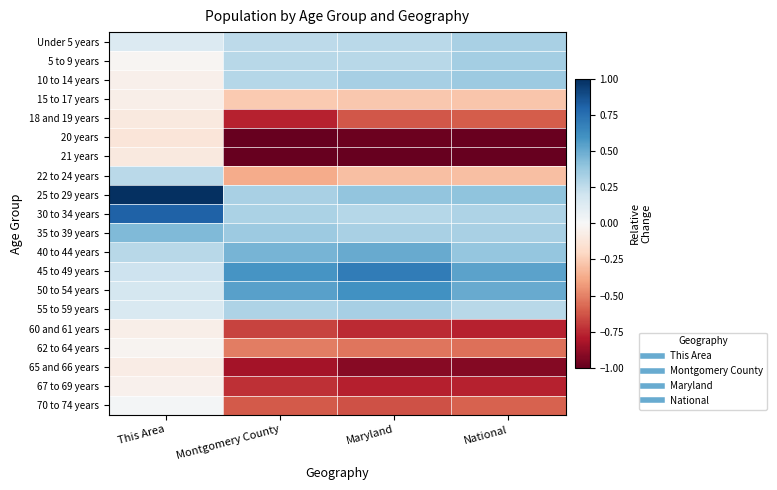

Reading right to left, what are all the values shown in this chart?

Under 5 years: National=0.3	Maryland=0.3	Montgomery County=0.3	This Area=0.1
5 to 9 years: National=0.3	Maryland=0.3	Montgomery County=0.3	This Area=-0.0
10 to 14 years: National=0.4	Maryland=0.3	Montgomery County=0.3	This Area=-0.0
15 to 17 years: National=-0.3	Maryland=-0.3	Montgomery County=-0.3	This Area=-0.1
18 and 19 years: National=-0.6	Maryland=-0.6	Montgomery County=-0.8	This Area=-0.1
20 years: National=-1.0	Maryland=-1.0	Montgomery County=-1.0	This Area=-0.1
21 years: National=-1.0	Maryland=-1.0	Montgomery County=-1.0	This Area=-0.1
22 to 24 years: National=-0.3	Maryland=-0.3	Montgomery County=-0.4	This Area=0.3
25 to 29 years: National=0.4	Maryland=0.4	Montgomery County=0.3	This Area=1.0
30 to 34 years: National=0.3	Maryland=0.3	Montgomery County=0.3	This Area=0.8
35 to 39 years: National=0.3	Maryland=0.3	Montgomery County=0.4	This Area=0.4
40 to 44 years: National=0.4	Maryland=0.5	Montgomery County=0.5	This Area=0.3
45 to 49 years: National=0.5	Maryland=0.7	Montgomery County=0.6	This Area=0.2
50 to 54 years: National=0.5	Maryland=0.6	Montgomery County=0.5	This Area=0.2
55 to 59 years: National=0.3	Maryland=0.3	Montgomery County=0.3	This Area=0.2
60 and 61 years: National=-0.8	Maryland=-0.7	Montgomery County=-0.7	This Area=-0.1
62 to 64 years: National=-0.6	Maryland=-0.5	Montgomery County=-0.5	This Area=-0.0
65 and 66 years: National=-0.9	Maryland=-0.9	Montgomery County=-0.8	This Area=-0.1
67 to 69 years: National=-0.8	Maryland=-0.8	Montgomery County=-0.7	This Area=-0.0
70 to 74 years: National=-0.6	Maryland=-0.6	Montgomery County=-0.6	This Area=0.0